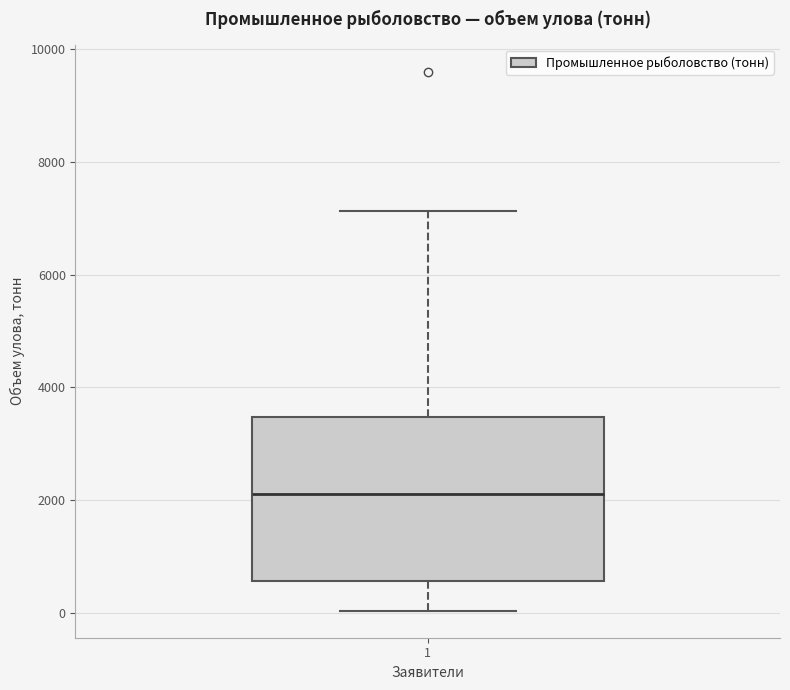

Transcribe this box plot: give where the median line is, the range the box spans, and where the two whiskers end, as read against the y-axis. The values are not printed on the chart, so give them approximately, as read against the axis.

median 2200, box 600 to 3400, whiskers 0 to 7200